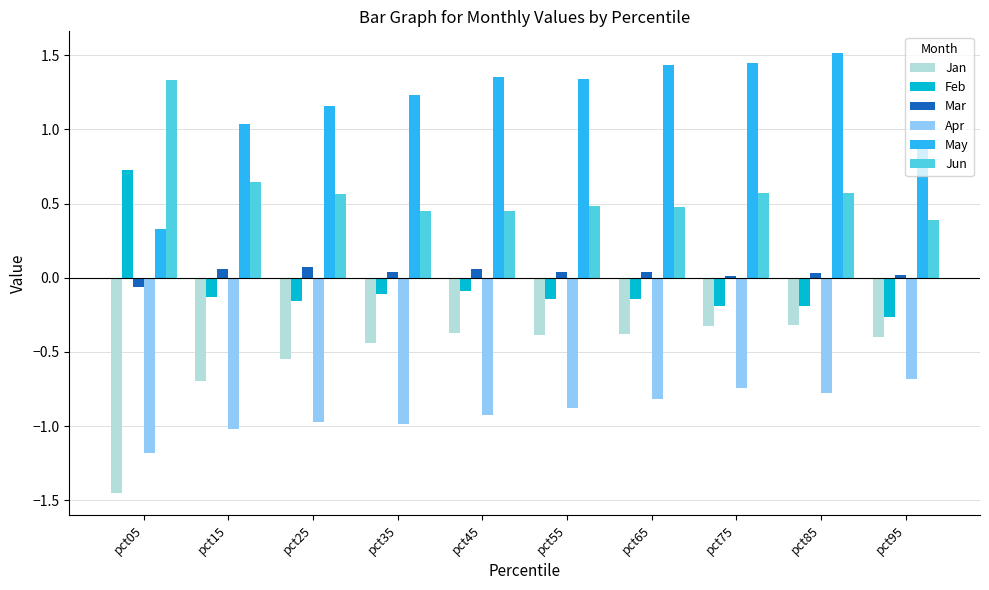

What are all the series names shown in the legend?

Jan, Feb, Mar, Apr, May, Jun